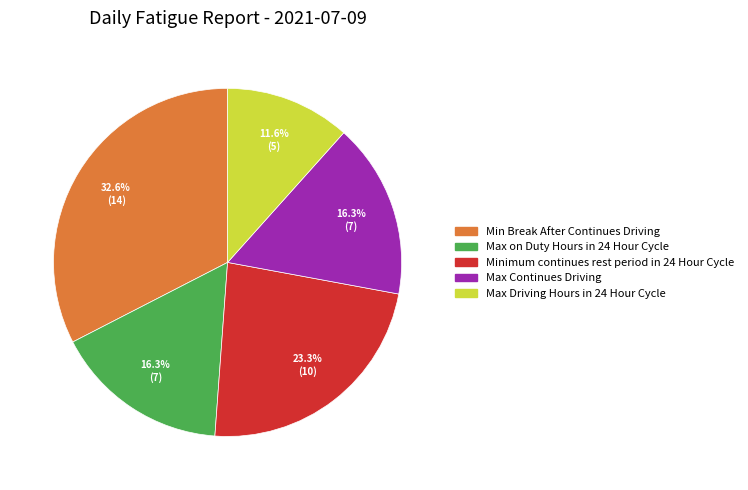

Which category has the biggest portion of the pie?

Min Break After Continues Driving